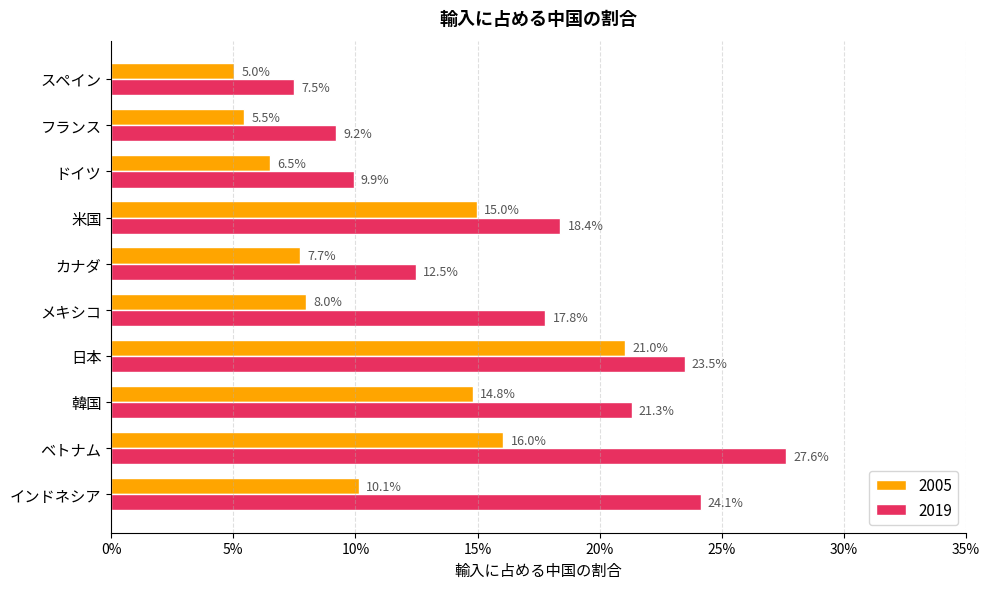

Reading right to left, what are all the values shown in this chart?

2005: スペイン=0.1	フランス=0.1	ドイツ=0.1	米国=0.1	カナダ=0.1	メキシコ=0.1	日本=0.2	韓国=0.1	ベトナム=0.2	インドネシア=0.1
2019: スペイン=0.1	フランス=0.1	ドイツ=0.1	米国=0.2	カナダ=0.1	メキシコ=0.2	日本=0.2	韓国=0.2	ベトナム=0.3	インドネシア=0.2